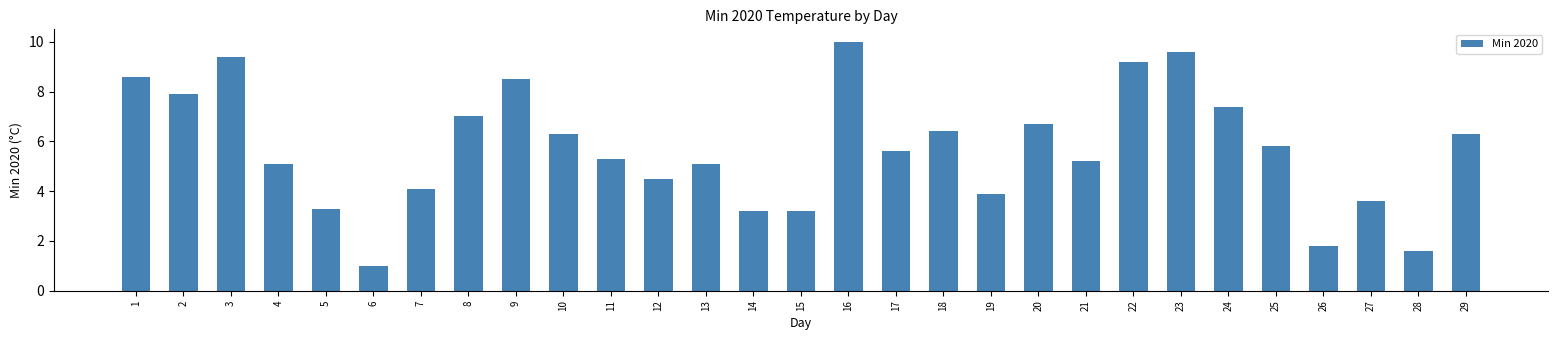

What is the greatest value displayed?

10.0